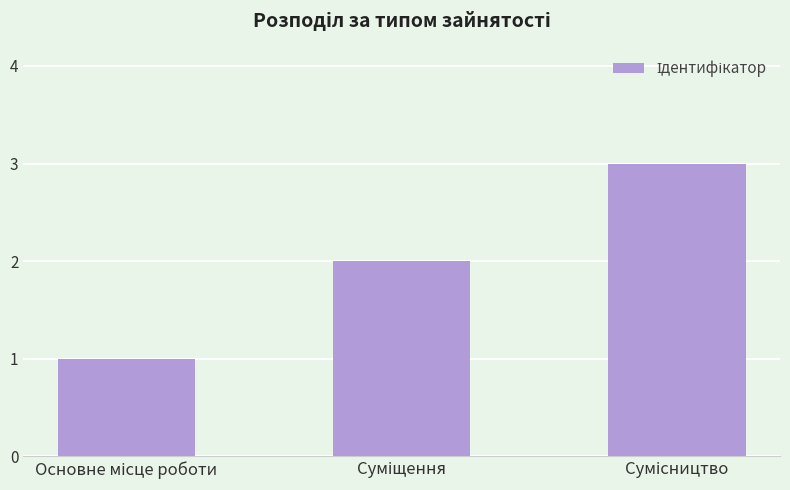

Count the number of data series in this chart.

1